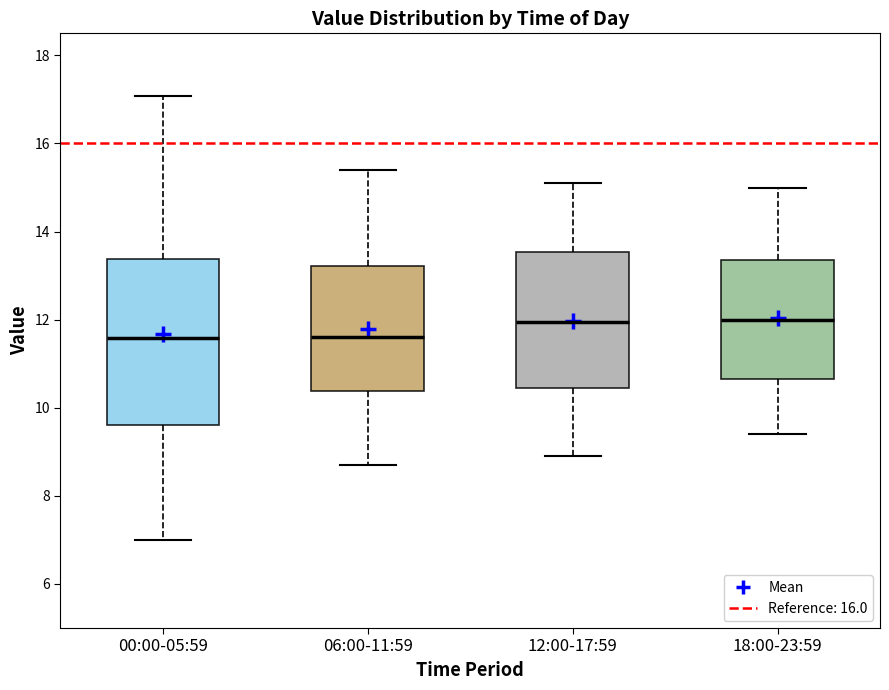

Which box is the tallest, from its lower edge to its upper edge?

00:00-05:59